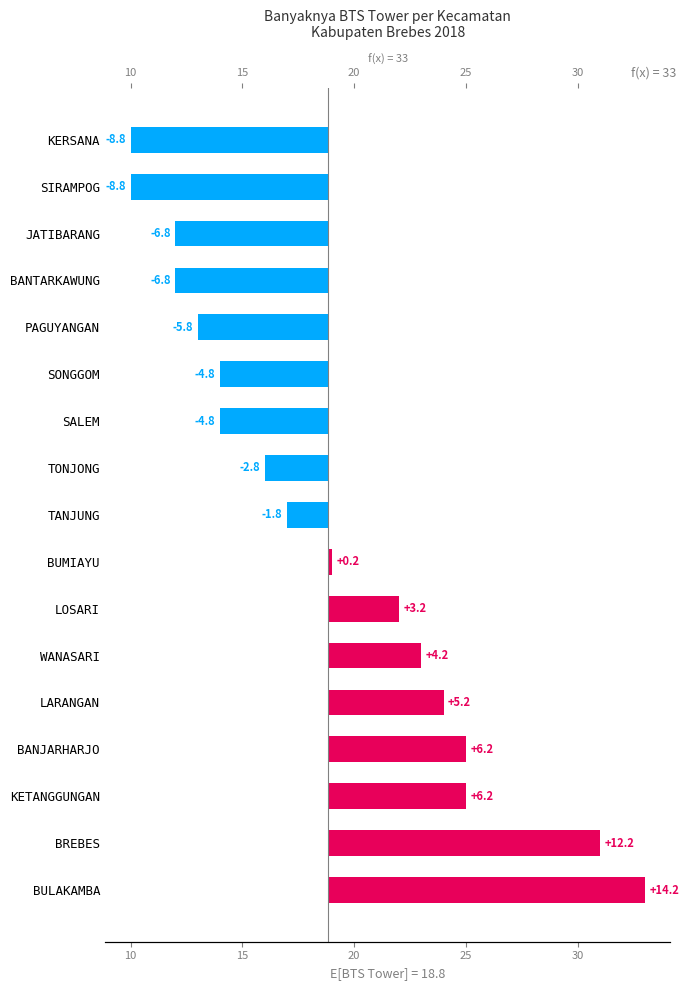

Reading left to right, what are all the values shown in this chart?

14.2	12.2	6.2	6.2	5.2	4.2	3.2	0.2	-1.8	-2.8	-4.8	-4.8	-5.8	-6.8	-6.8	-8.8	-8.8